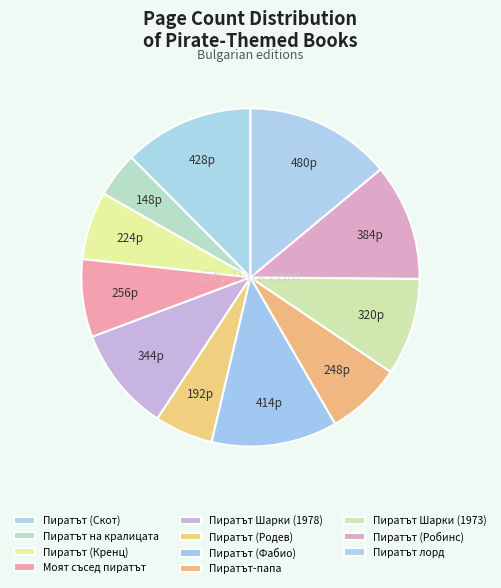

To the nearest percent, what is the difference between the largest and smallest slice percentages?

10%